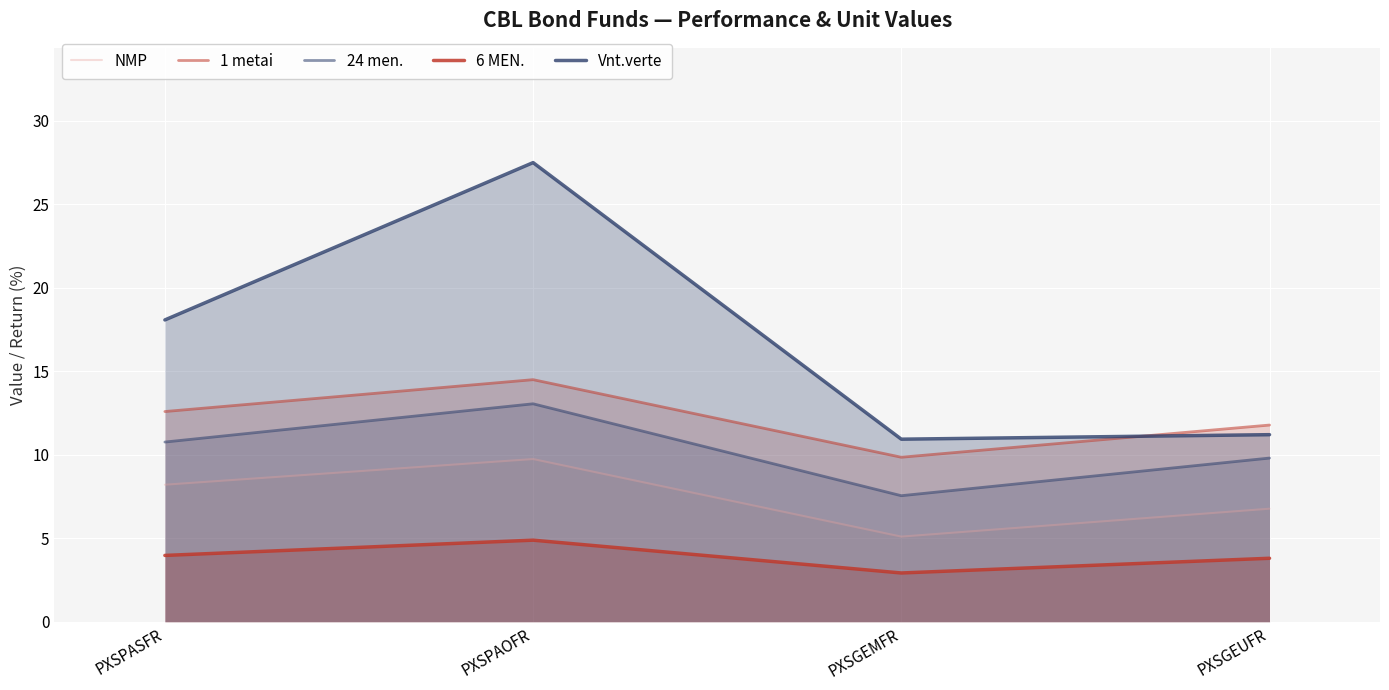

What are all the series names shown in the legend?

NMP, 1 metai, 24 men., 6 MEN., Vnt.verte